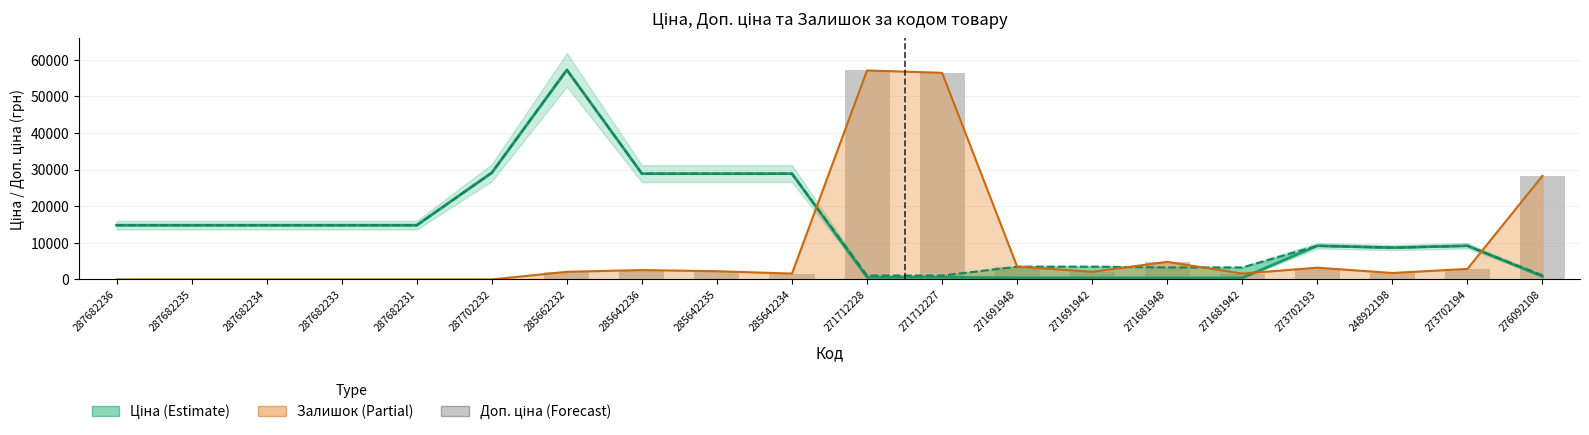

At how many categories does at least one series exceed 49989?

3